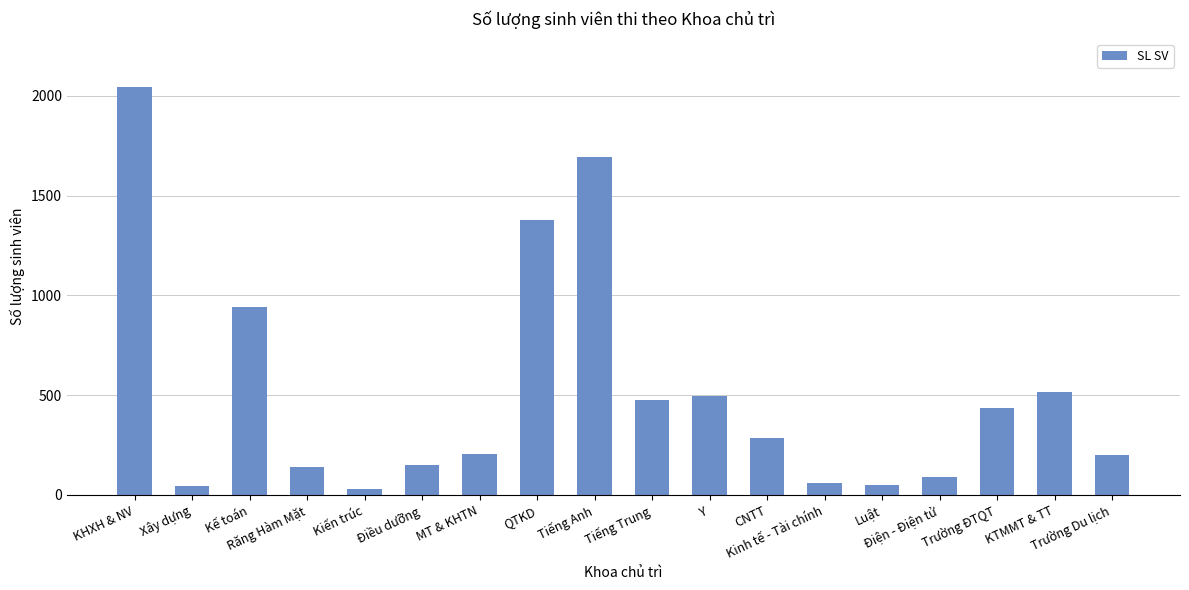

The chart shows a value of 2672 at KHXH & NV. True or false?

False